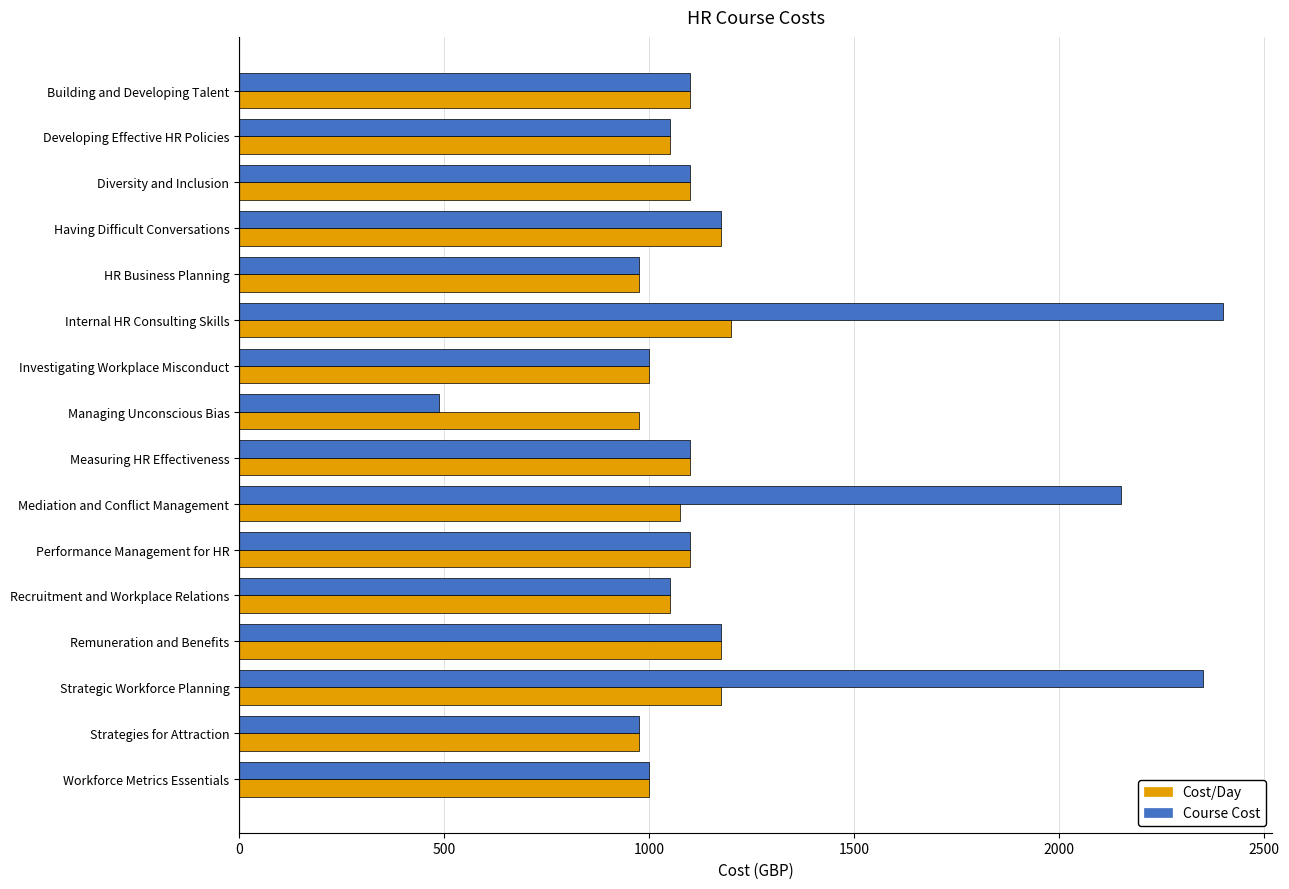

Which series has the widest spread of values?

Course Cost